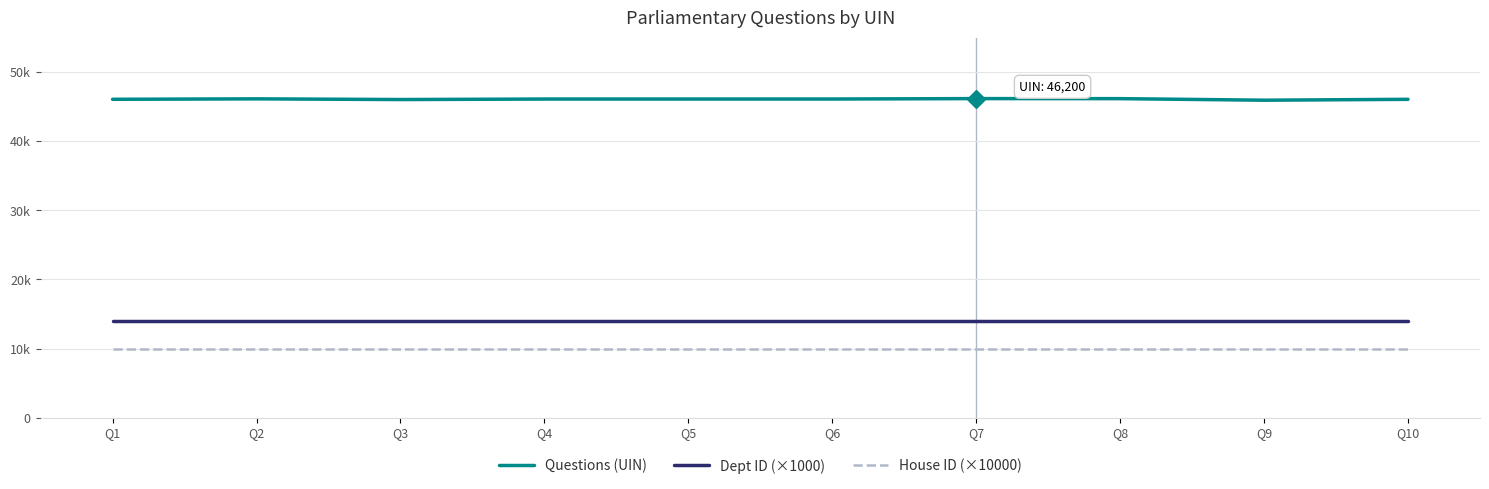

Does the chart display data point markers on the line(s)?

No